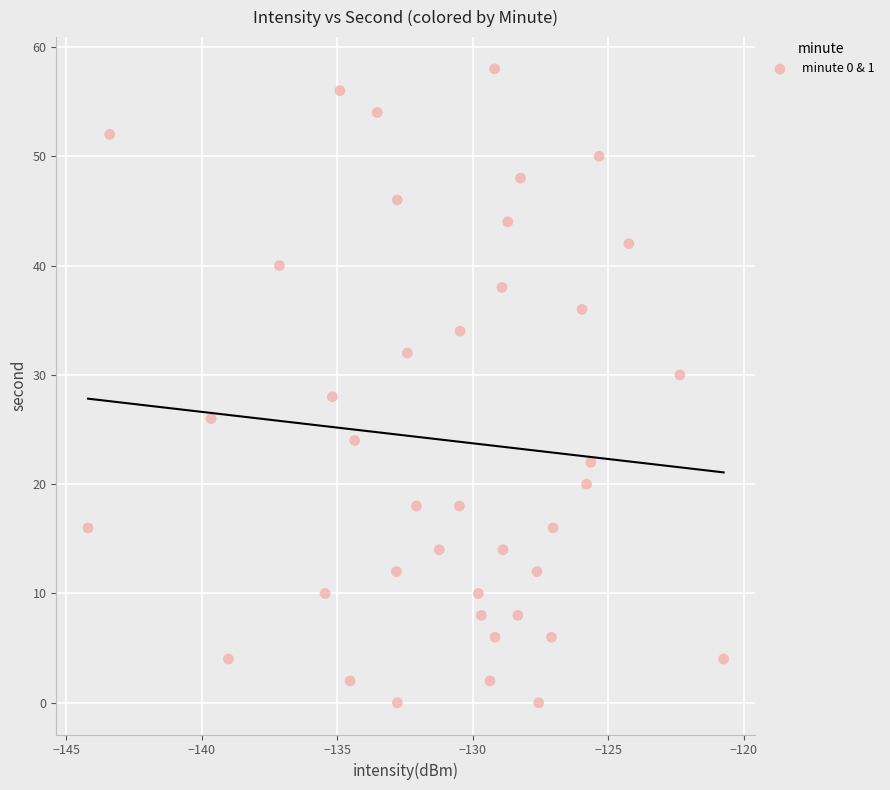

What is the range of Y values (max minus min)?

58